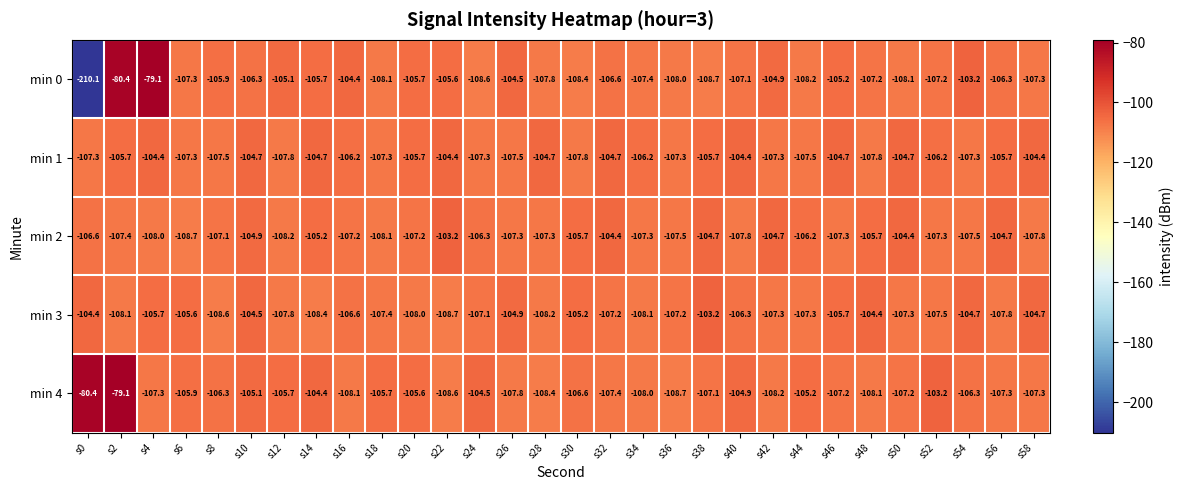

How many distinct data groups are displayed?

5